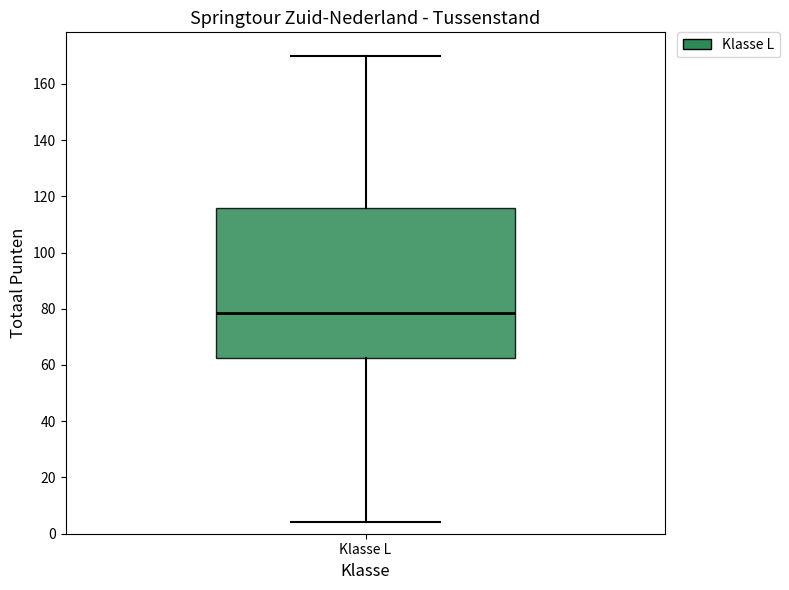

Where does the median line of the box for Klasse L sit on the y-axis? The values are not printed on the chart, so give them approximately, as read against the axis.

78